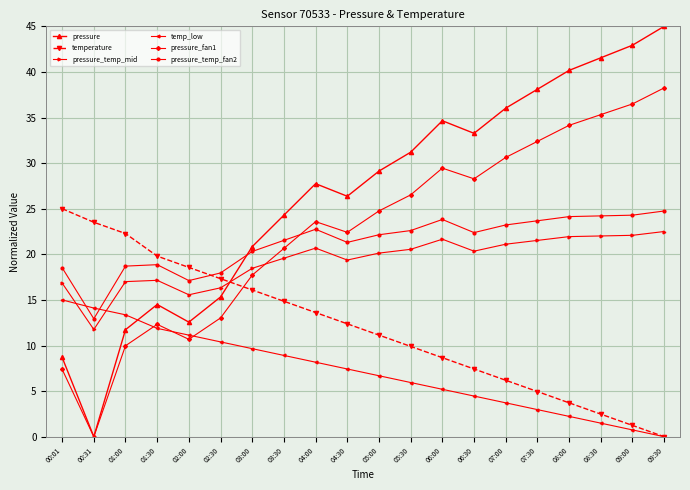

What are all the series names shown in the legend?

pressure, temperature, pressure_temp_mid, temp_low, pressure_fan1, pressure_temp_fan2